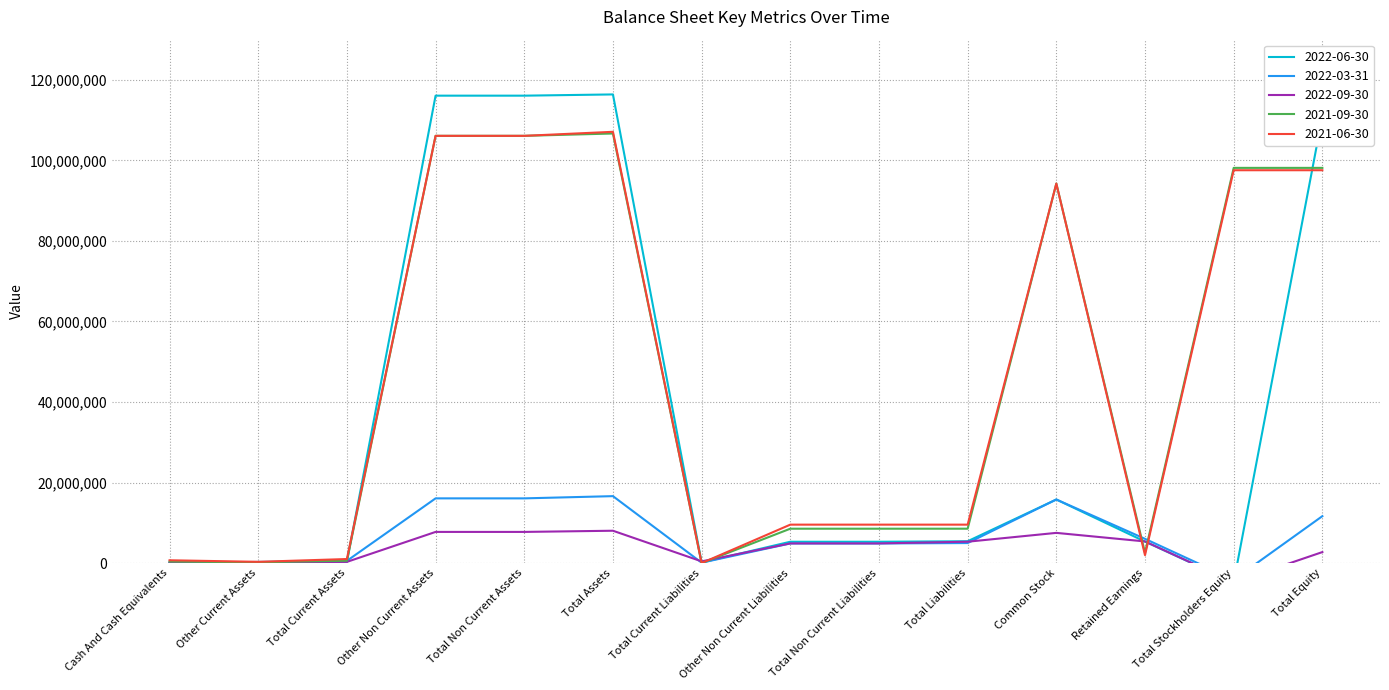

What is the difference between the maximum and minimum values in the 2021-09-30 series?

106690488